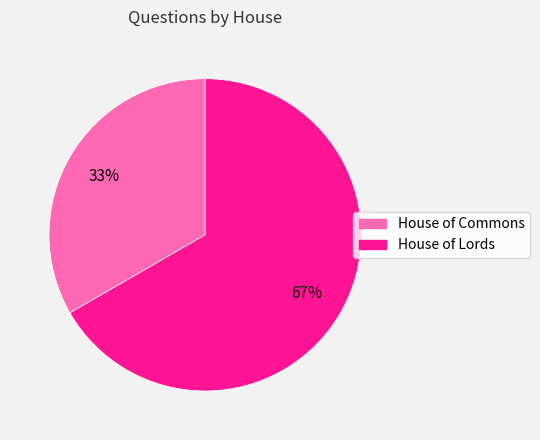

What percentage is the House of Commons slice, to the nearest percent?

33%